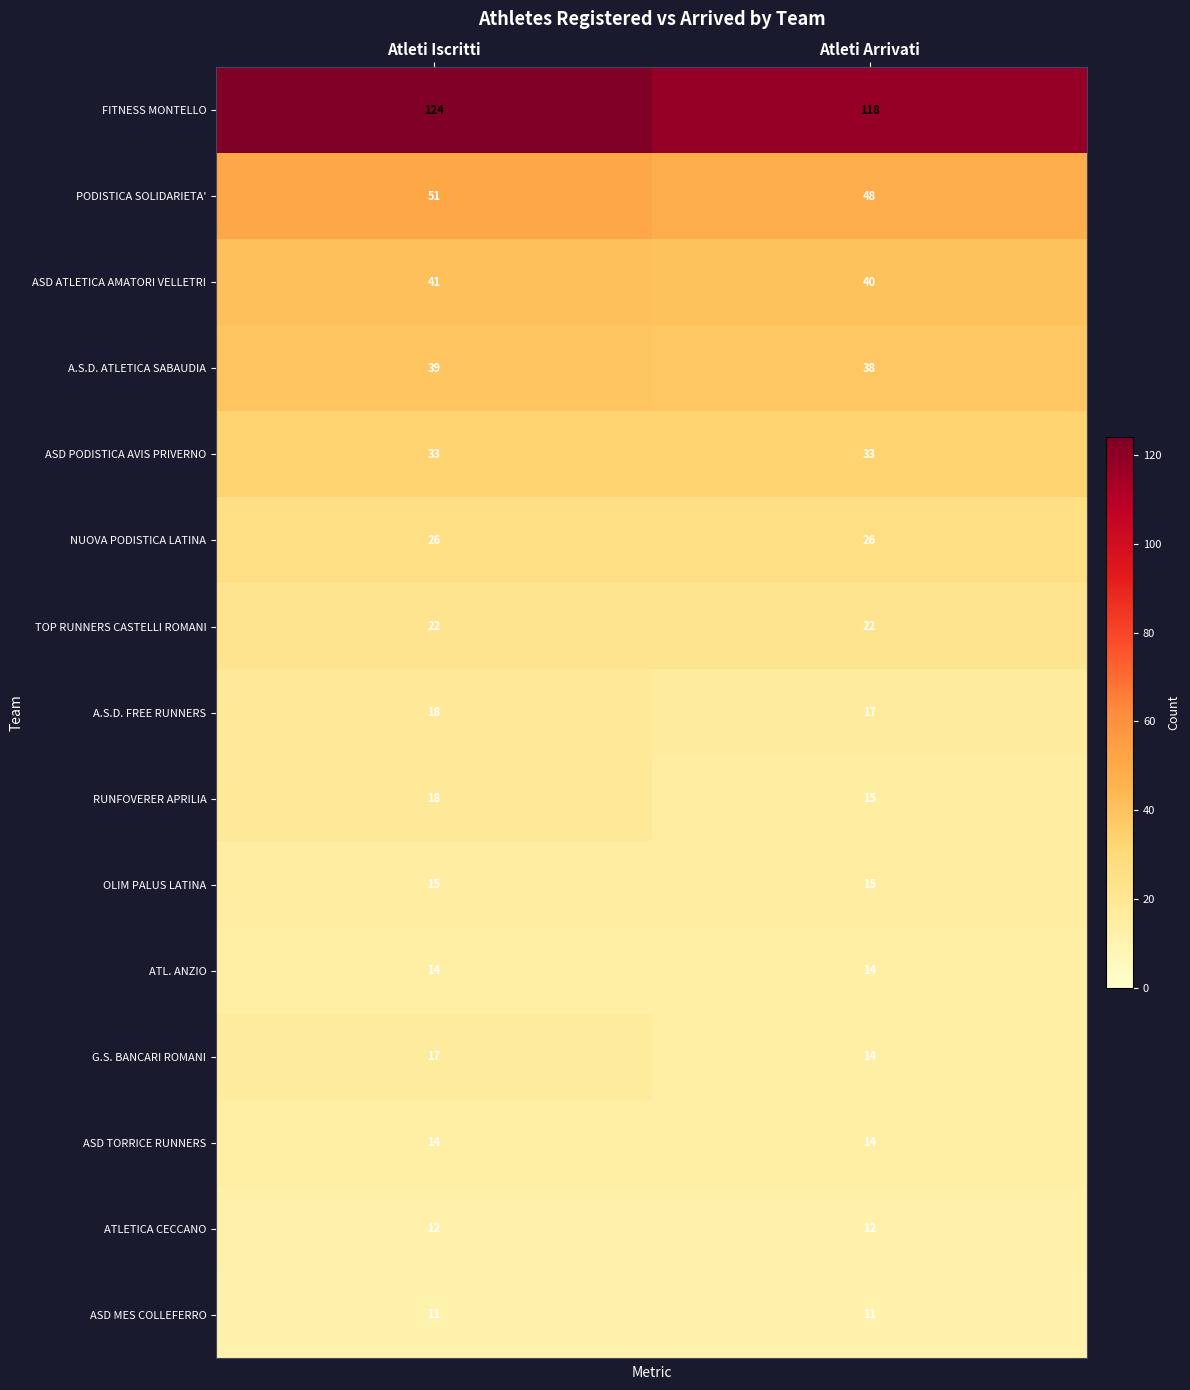

Reading left to right, what are all the values shown in this chart?

FITNESS MONTELLO: 124	118
PODISTICA SOLIDARIETA': 51	48
ASD ATLETICA AMATORI VELLETRI: 41	40
A.S.D. ATLETICA SABAUDIA: 39	38
ASD PODISTICA AVIS PRIVERNO: 33	33
NUOVA PODISTICA LATINA: 26	26
TOP RUNNERS CASTELLI ROMANI: 22	22
A.S.D. FREE RUNNERS: 18	17
RUNFOVERER APRILIA: 18	15
OLIM PALUS LATINA: 15	15
ATL. ANZIO: 14	14
G.S. BANCARI ROMANI: 17	14
ASD TORRICE RUNNERS: 14	14
ATLETICA CECCANO: 12	12
ASD MES COLLEFERRO: 11	11